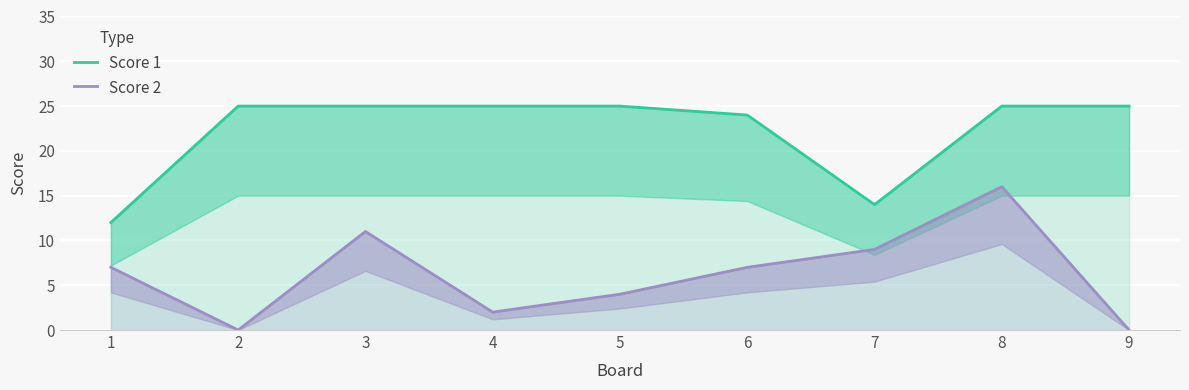

At 1, list the series in order from largest to smallest.

Score 1, Score 2